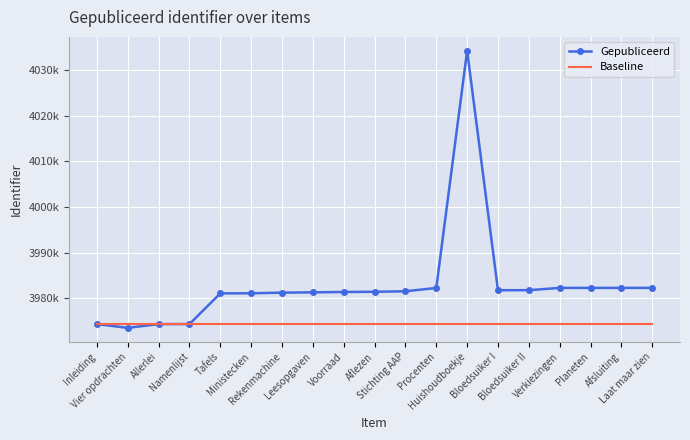

At which category is the sum across all series the highest?

Huishoudboekje